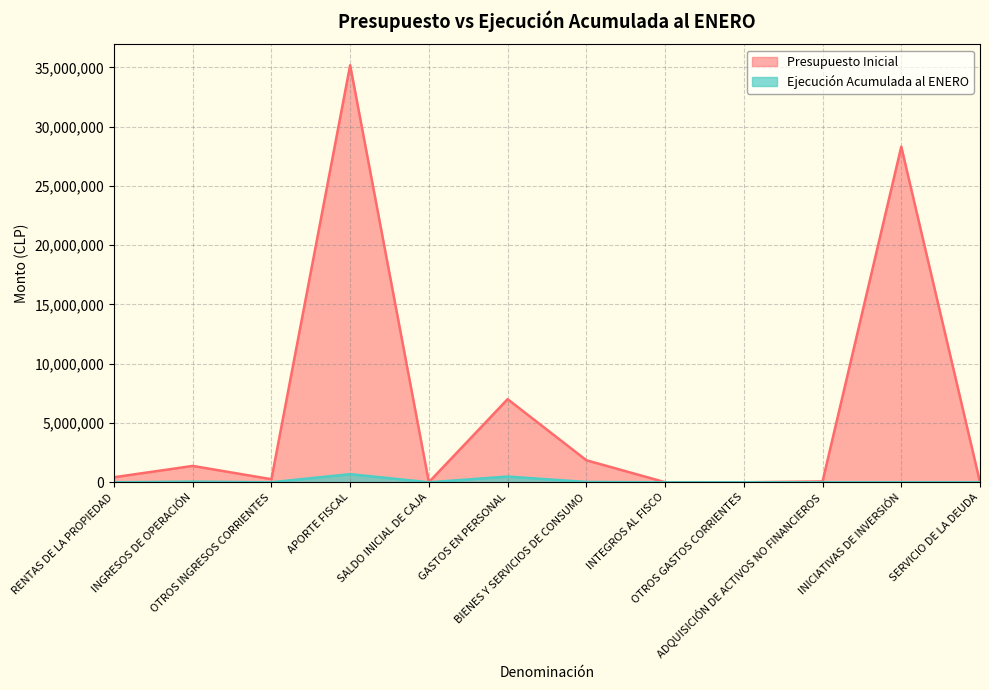

List the series in order of their overall mean, highest first.

Presupuesto Inicial, Ejecución Acumulada al ENERO